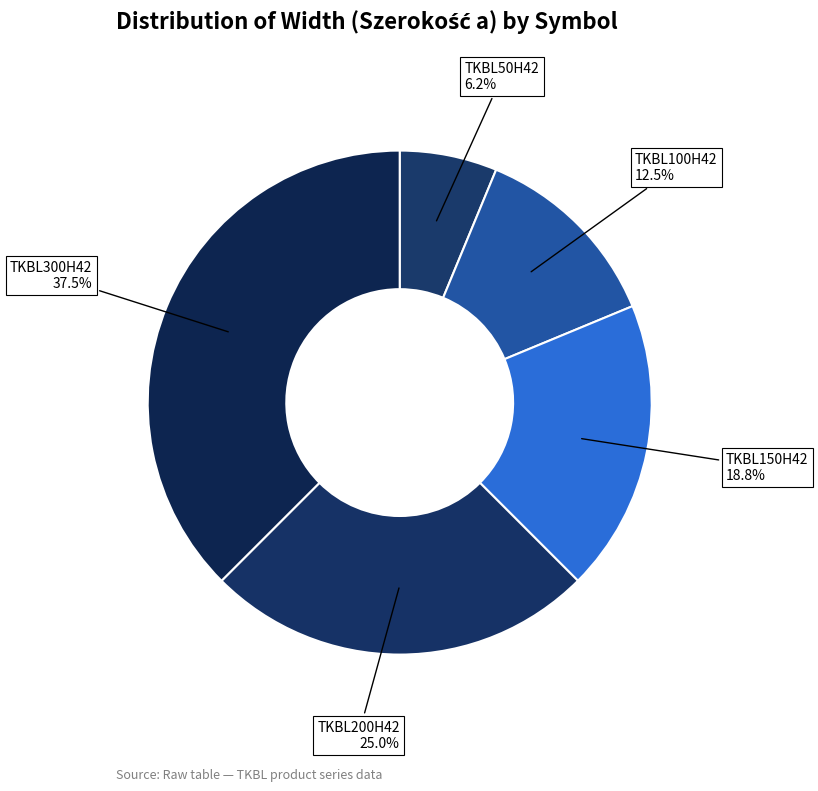

Which has a higher value, TKBL150H42 or TKBL200H42?

TKBL200H42